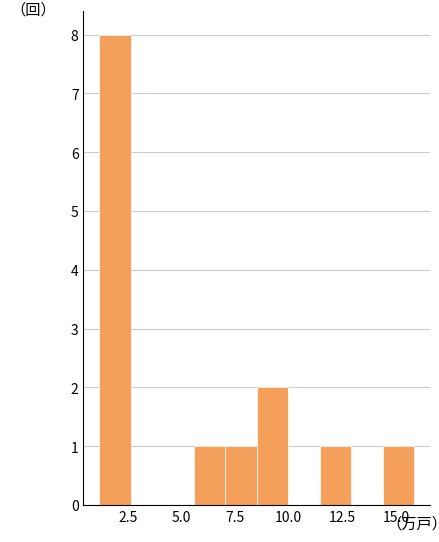

Read against the x-axis, roughly where is the centre of the tallest bar?

2.0